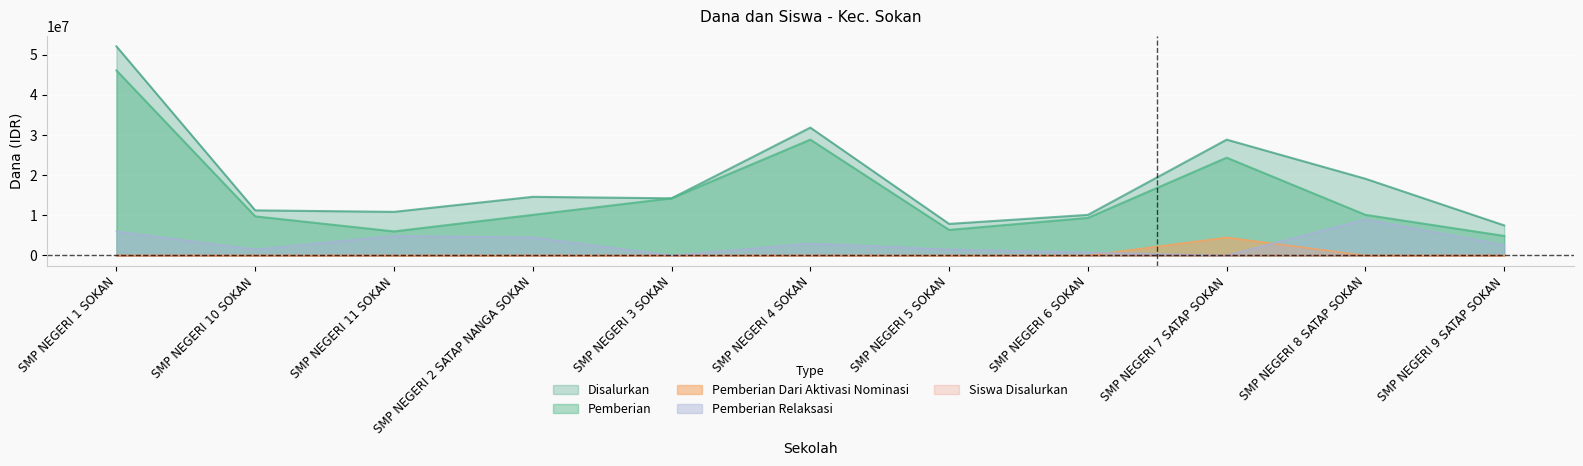

What is the difference between the maximum and second lowest values in the Siswa Disalurkan series?

34000